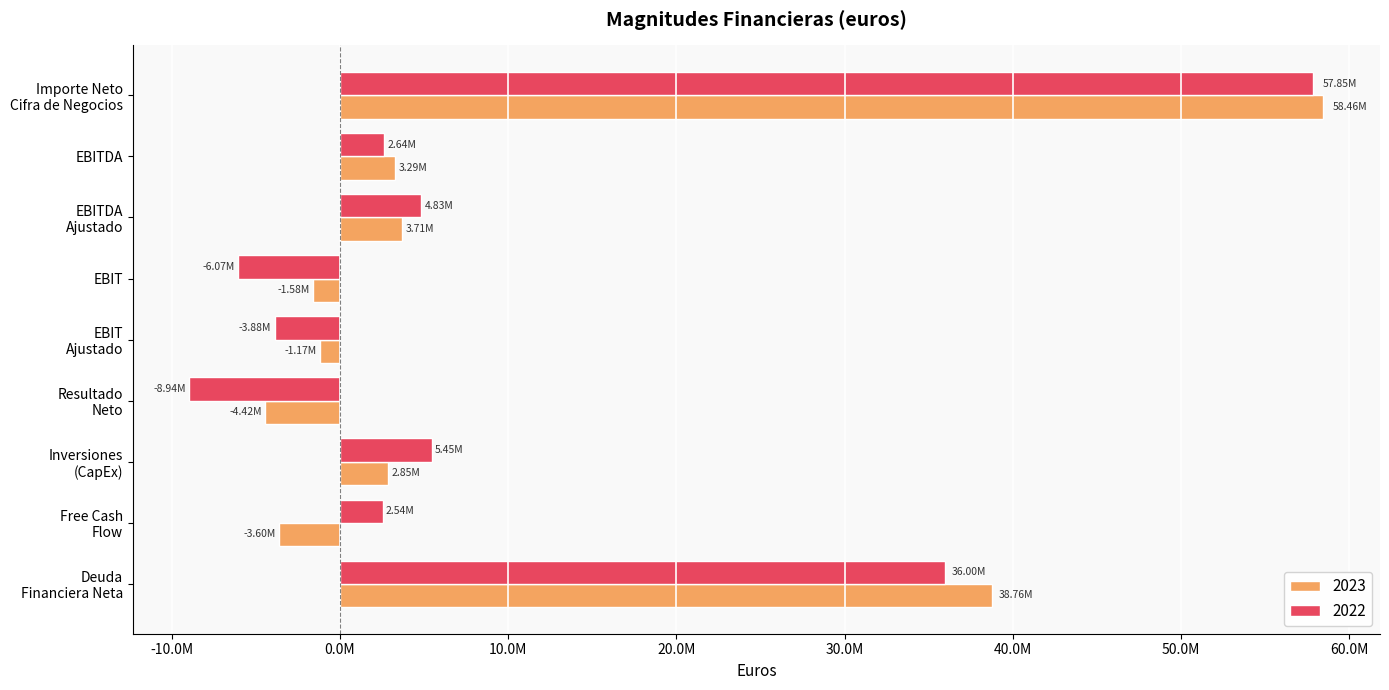

Which category has the lowest value in the 2023 series?

Resultado
Neto